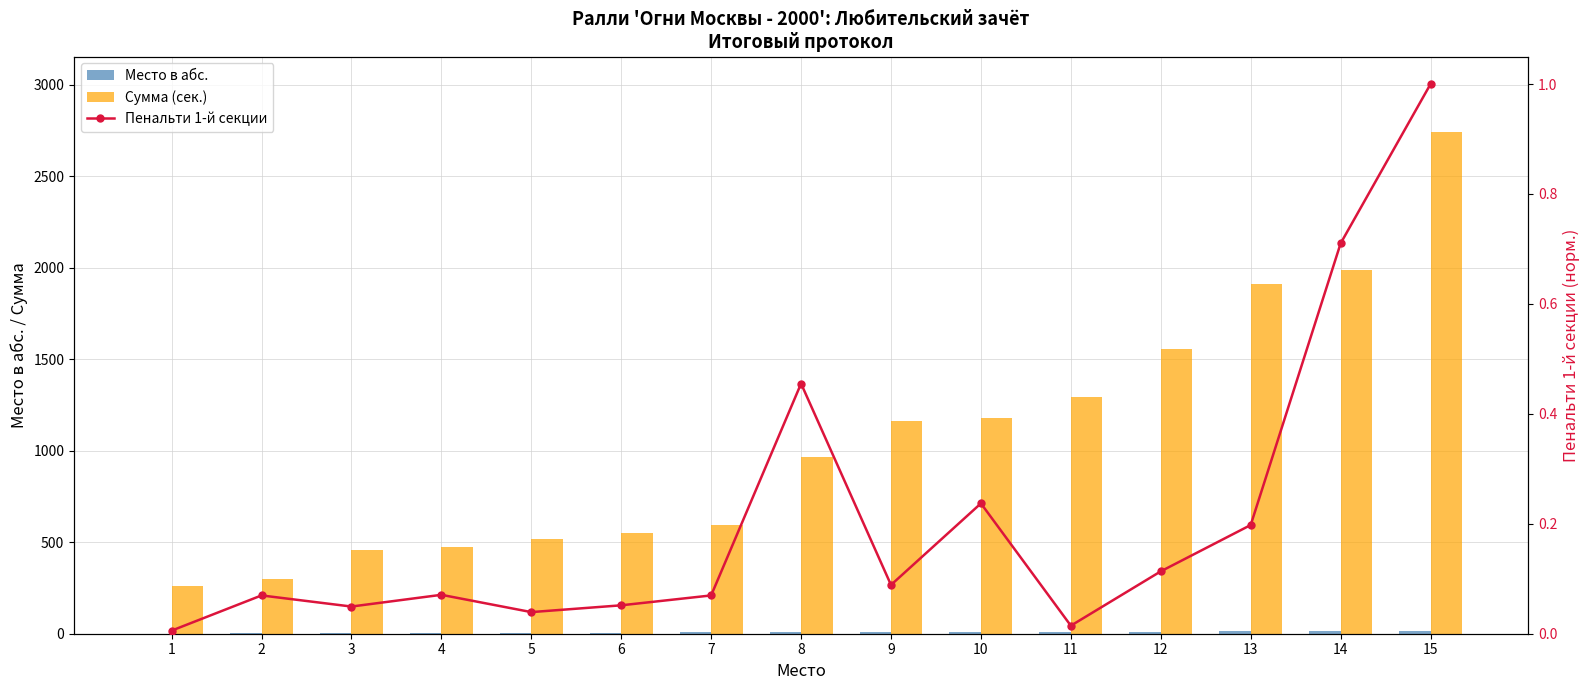

Reading right to left, list all the values displayed in this chart.

Место в абс.: 15.0	14.0	13.0	12.0	11.0	10.0	9.0	8.0	7.0	6.0	5.0	4.0	3.0	2.0	1.0
Сумма (сек.): 2743.0	1989.0	1912.0	1557.0	1296.0	1178.0	1165.0	967.0	593.0	550.0	520.0	474.0	459.0	300.0	263.0
Пенальти 1-й секции: 1.0	0.7	0.2	0.1	0.0	0.2	0.1	0.5	0.1	0.1	0.0	0.1	0.0	0.1	0.0